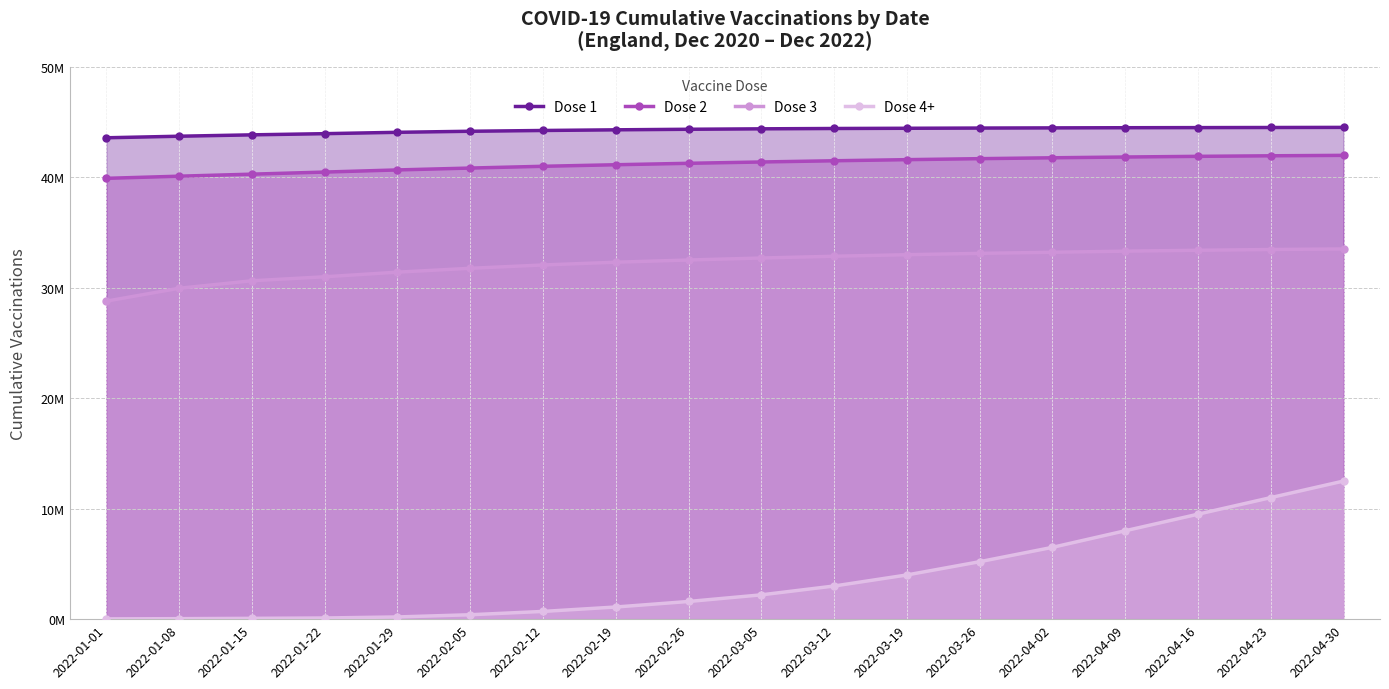

At which category is the sum across all series the highest?

2022-04-30